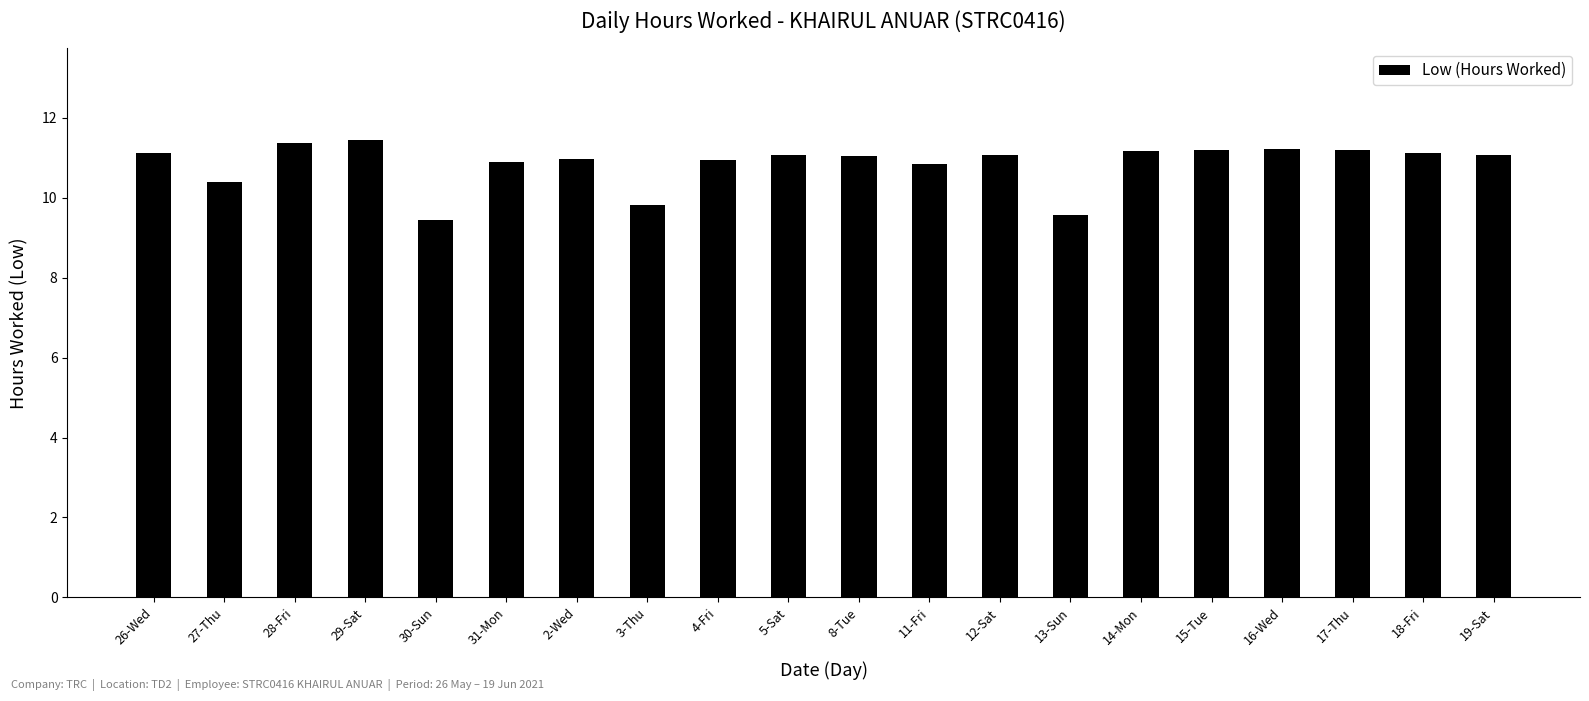

What is the change in value from 29-Sat to 30-Sun?

-2.0